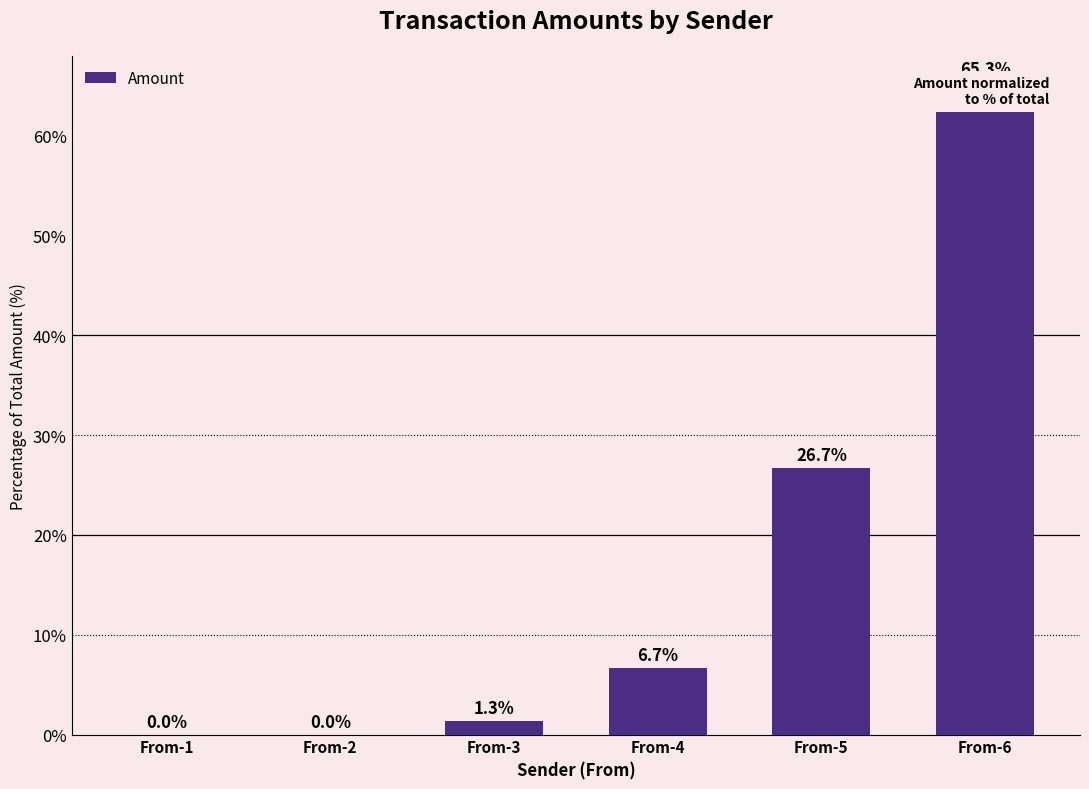

What is the value of the 3rd bar from the left?

1.3